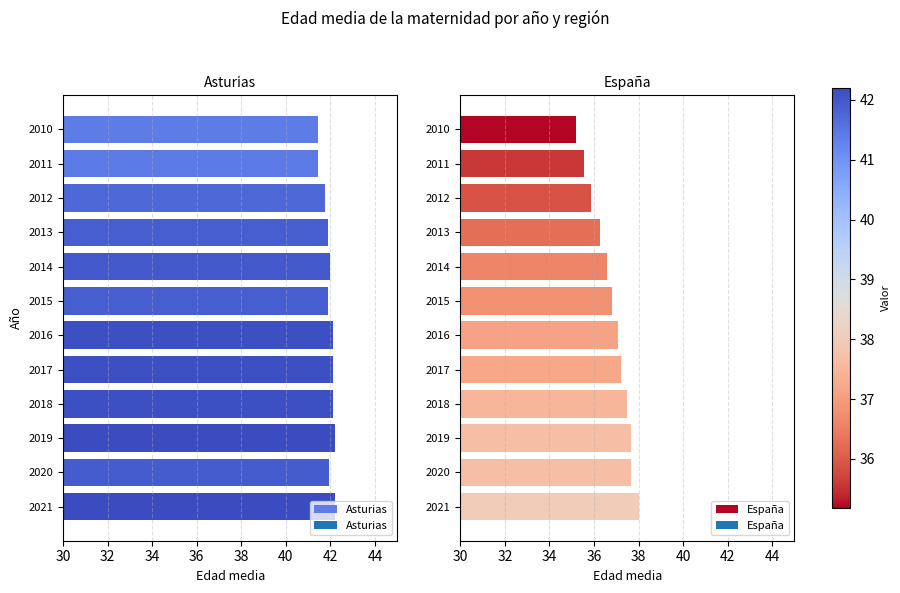

List the series in order of their peak value, highest first.

Asturias, España